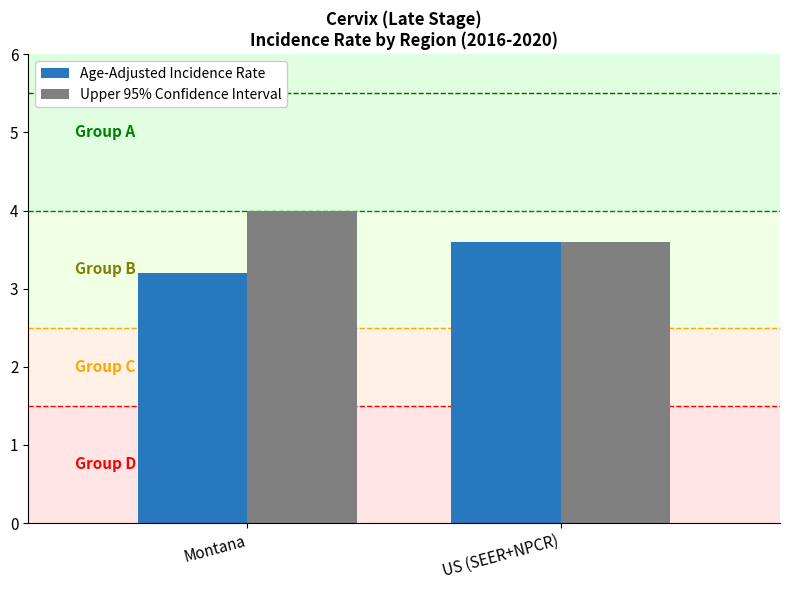

What is the label of the 2nd bar from the left?

US (SEER+NPCR)